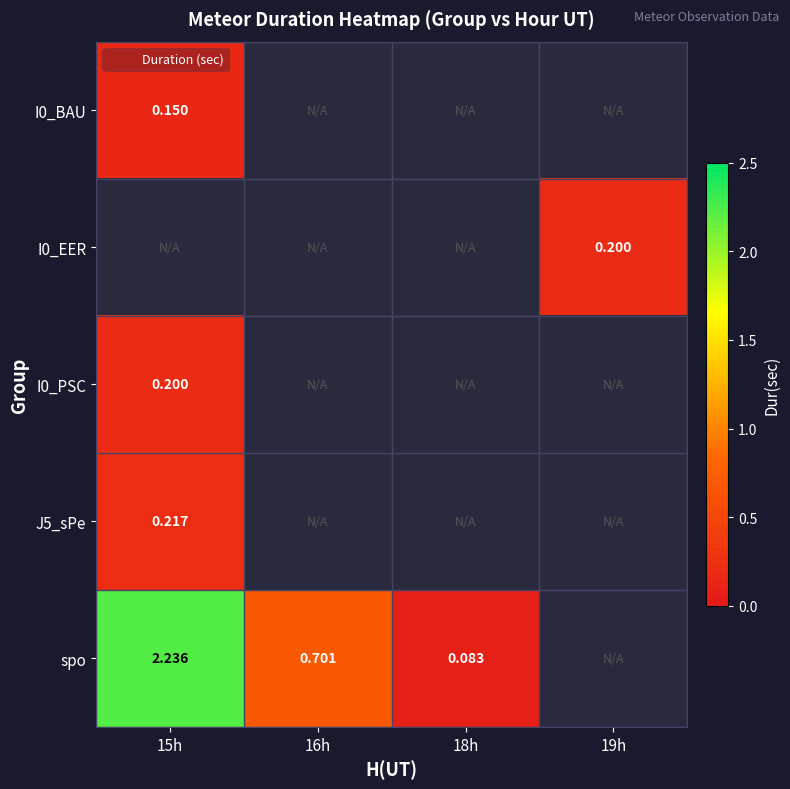

Is the value of I0_EER at 19h greater than the value of I0_BAU at 15h?

Yes